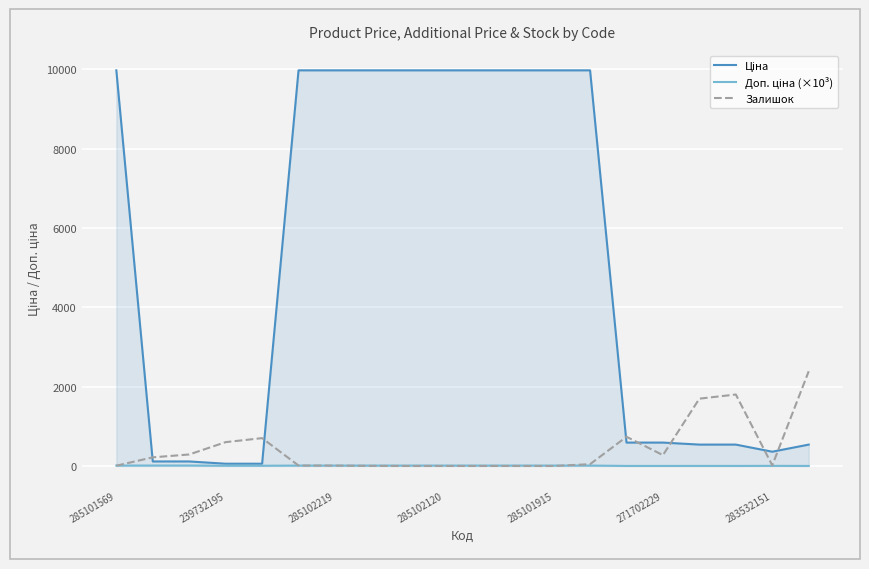

What is the total value across all series at 13?

10030.0